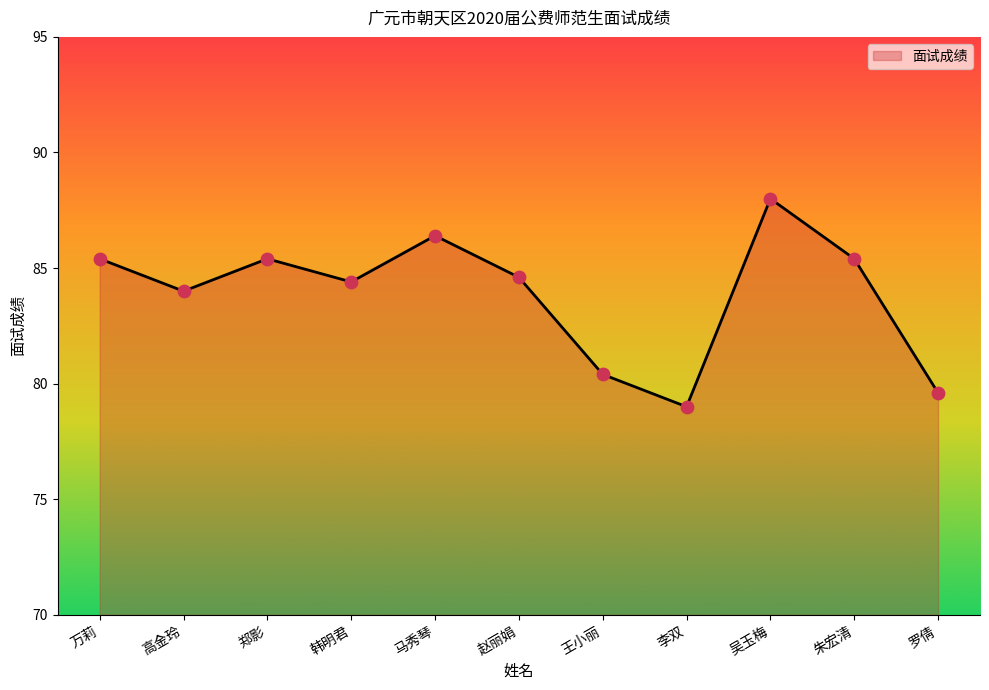

Between 高金玲 and 韩明君, which is larger?

韩明君